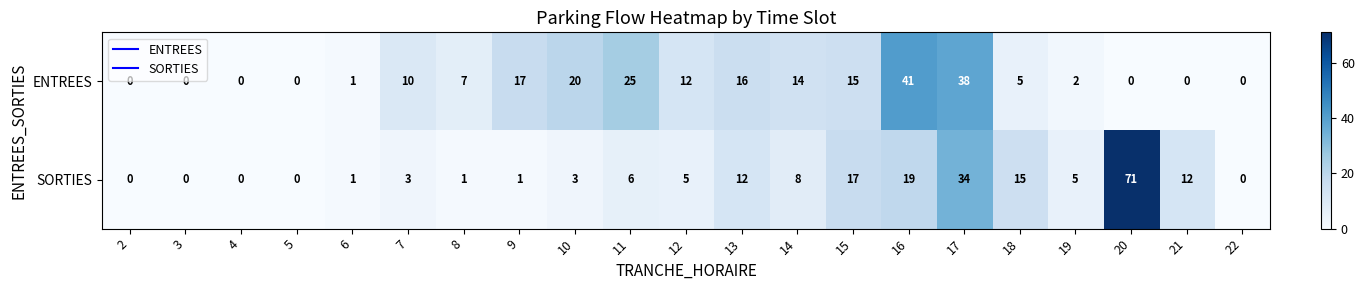

Which series has the largest range (max minus min)?

SORTIES